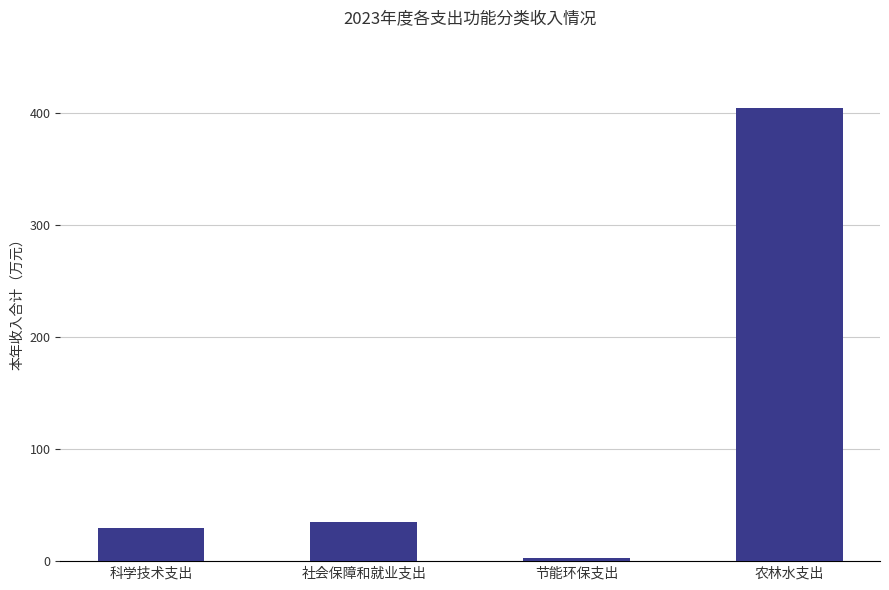

Which category has the highest value across all series?

农林水支出